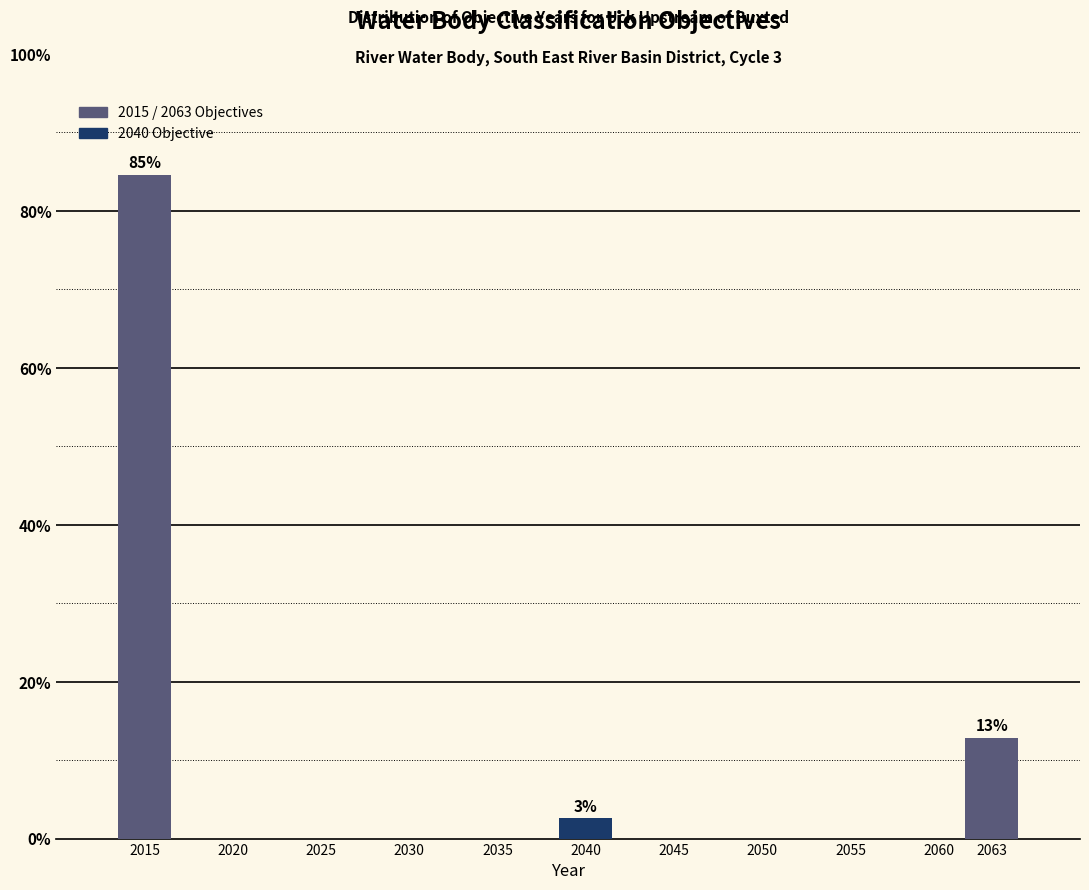

How many bars are there in total?

3